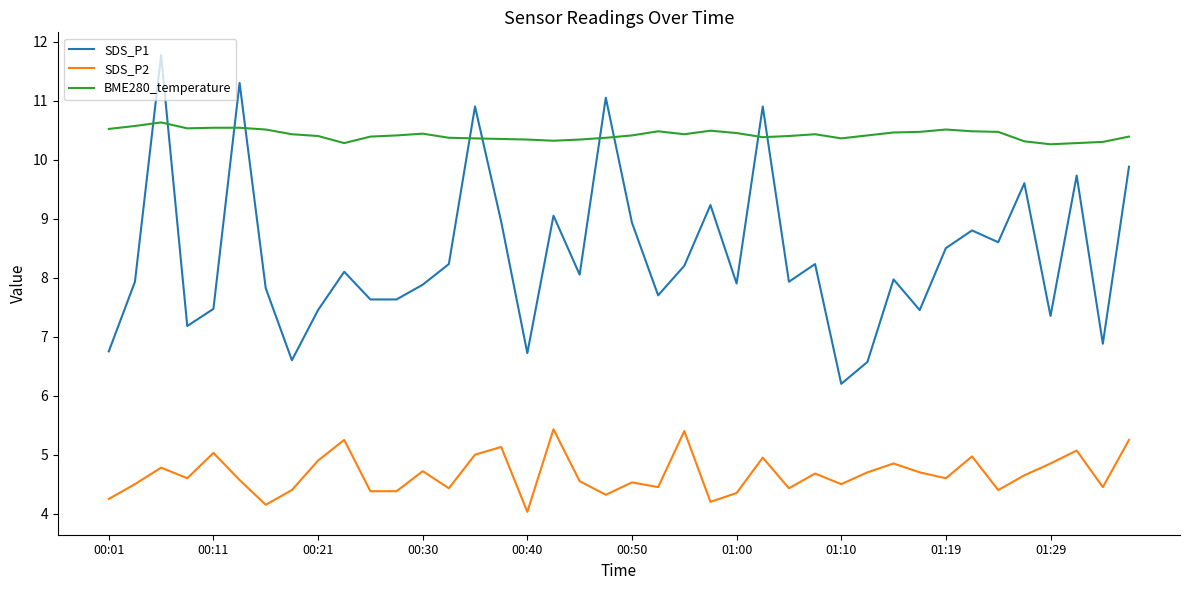

True or false: SDS_P2 and SDS_P1 cross at least once.

False